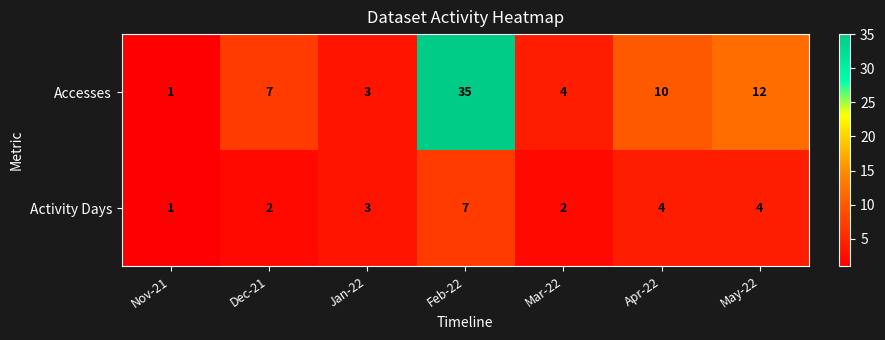

At which category is the sum across all series the highest?

Feb-22